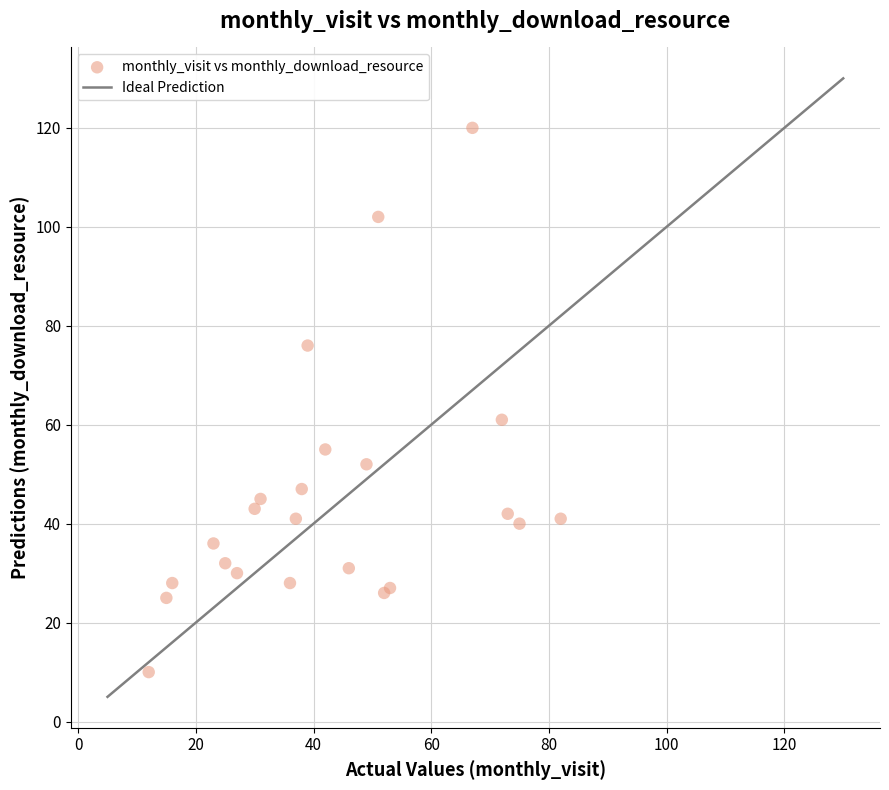

What Y value in the scatter plot is closest to 65?

61